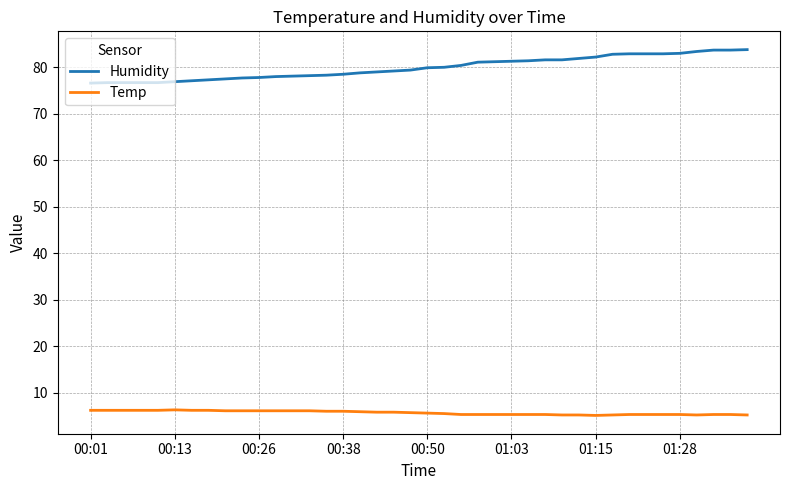

Rank the series by their average value, from lowest to highest.

Temp, Humidity